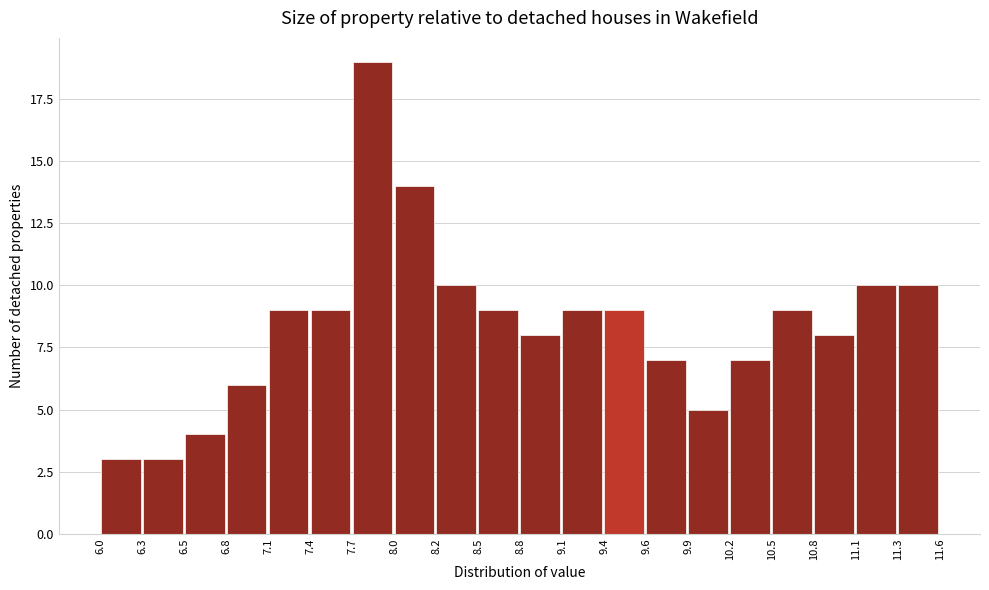

Which range on the x-axis has the tallest bar?

7.7 to 8.0